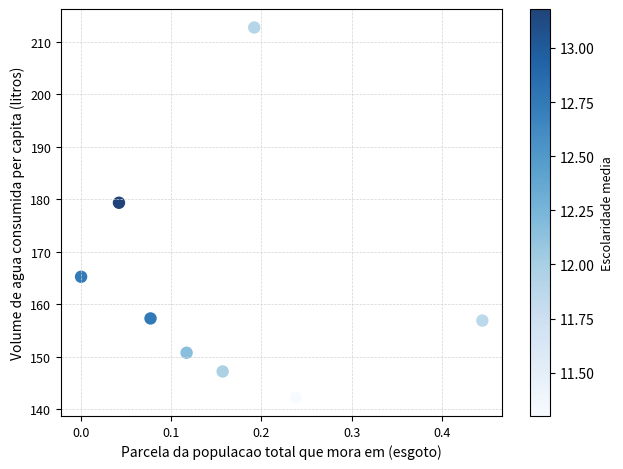

What is the average Y value?

164.0